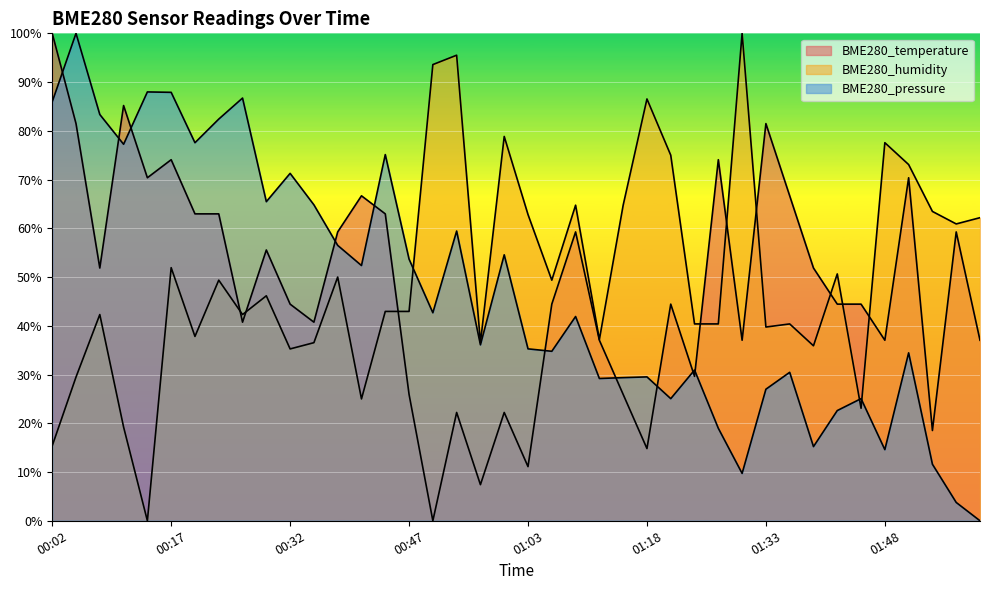

Between which two adjacent categories do BME280_temperature and BME280_pressure first intersect?

00:02 and 00:05